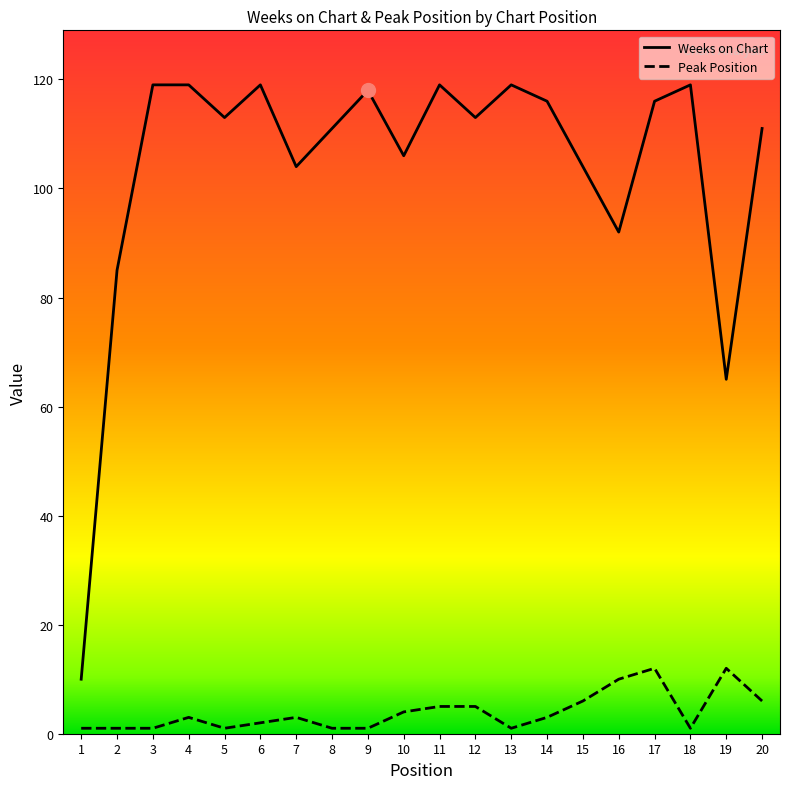

Reading right to left, extract all data points from this chart.

Weeks on Chart: 20=111	19=65	18=119	17=116	16=92	15=104	14=116	13=119	12=113	11=119	10=106	9=118	8=111	7=104	6=119	5=113	4=119	3=119	2=85	1=10
Peak Position: 20=6	19=12	18=1	17=12	16=10	15=6	14=3	13=1	12=5	11=5	10=4	9=1	8=1	7=3	6=2	5=1	4=3	3=1	2=1	1=1